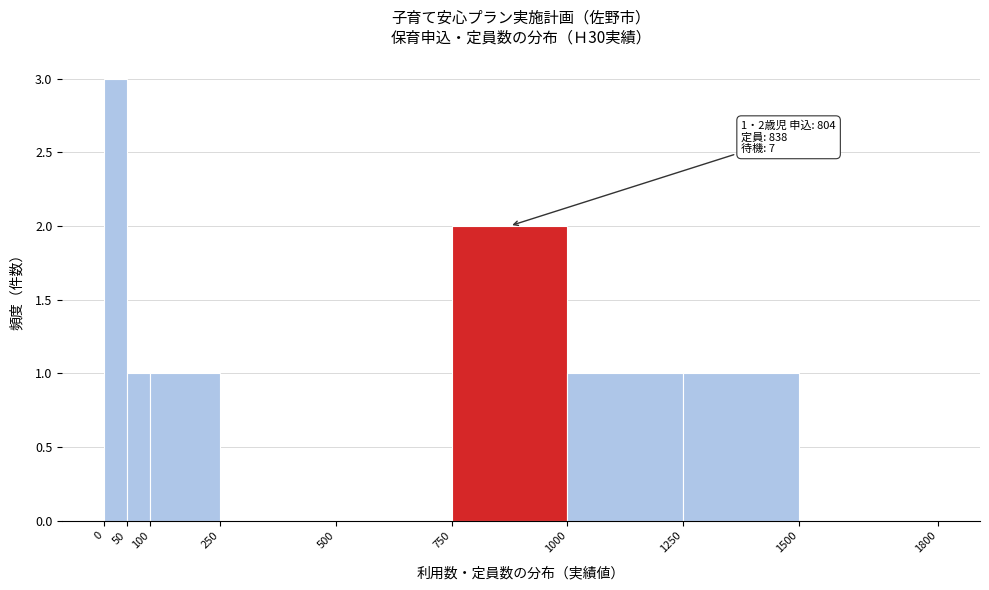

Over which range of the x-axis is the bar tallest?

0 to 50